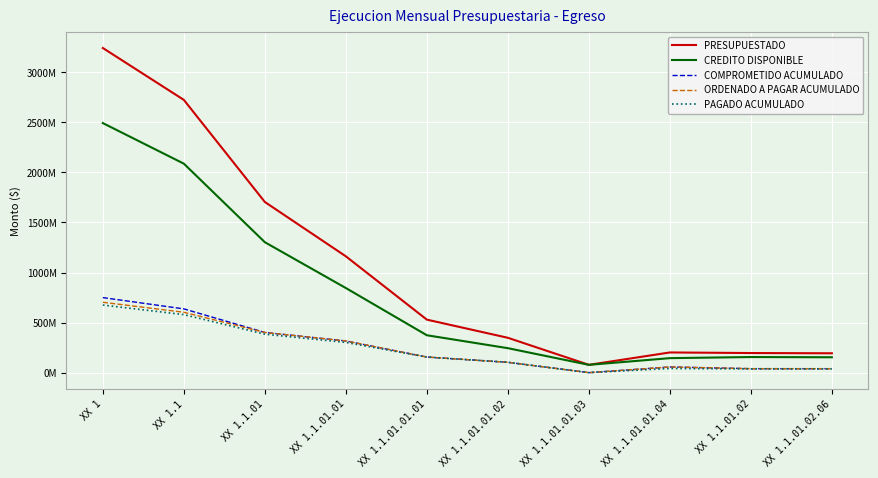

Which category has the highest value across all series?

XX 1